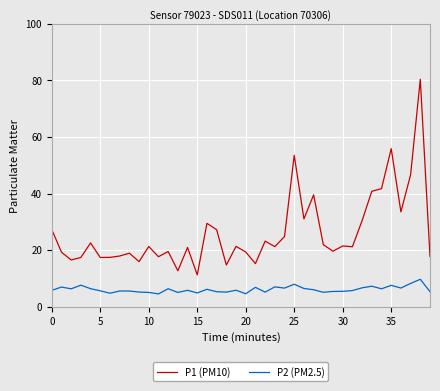

True or false: P1 (PM10) and P2 (PM2.5) intersect in this chart.

False